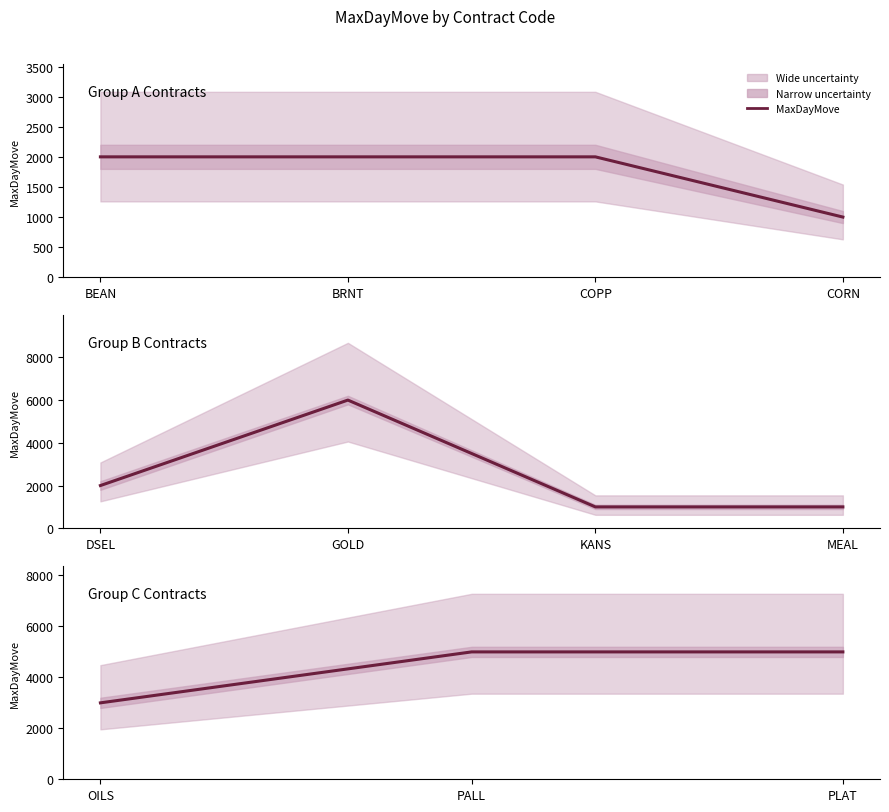

Does the chart display data point markers on the line(s)?

No